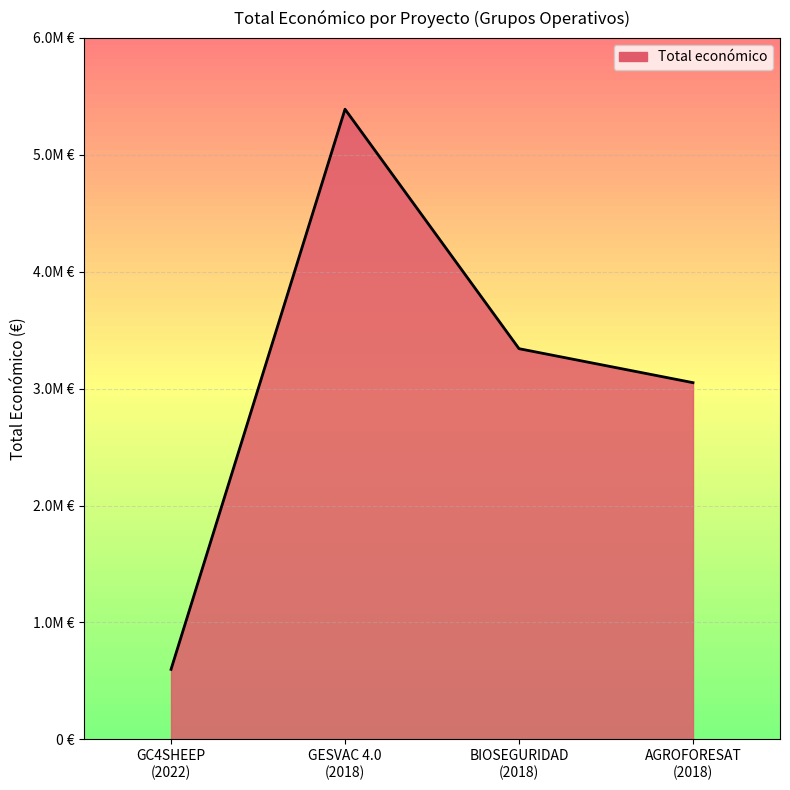

What is the maximum value shown in the chart?

5390598